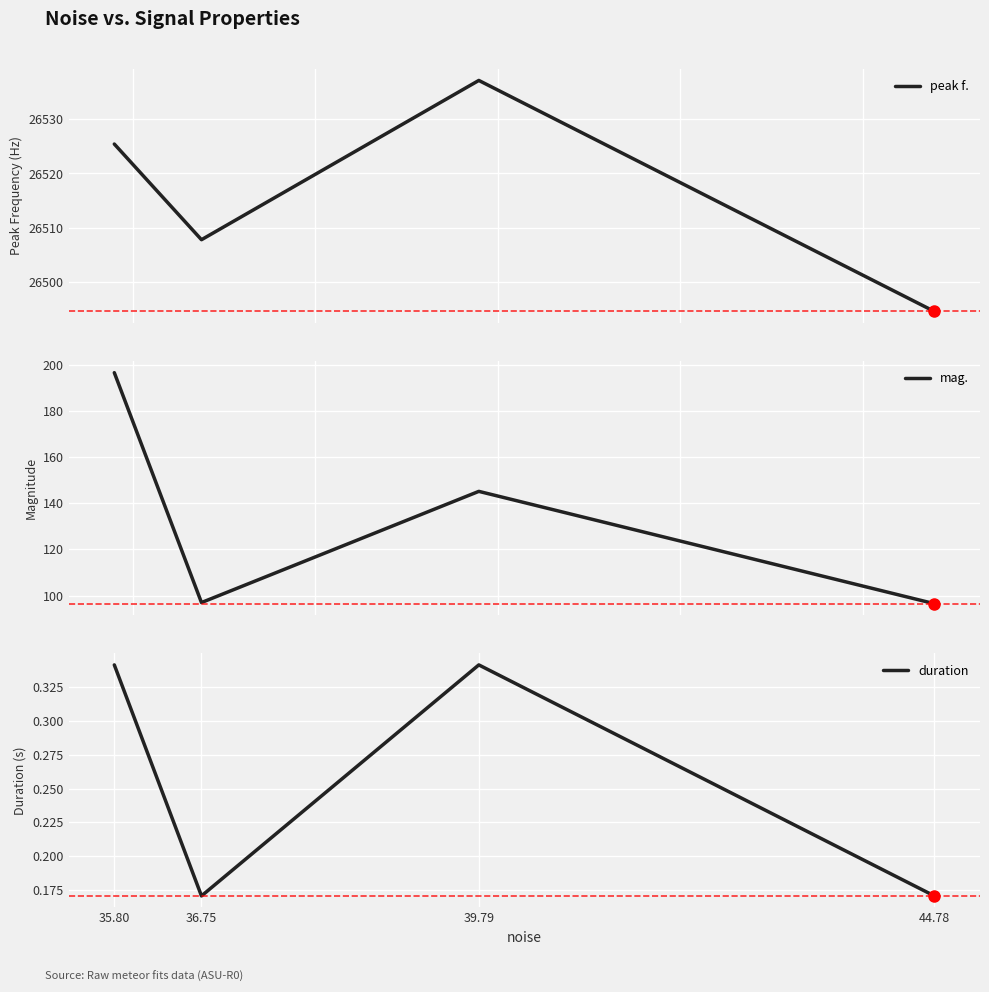

Reading left to right, transcribe all the data shown in this chart.

peak f.: 26525.4	26507.8	26537.1	26494.6
mag.: 196.5	97.0	145.1	96.5
duration: 0.3	0.2	0.3	0.2